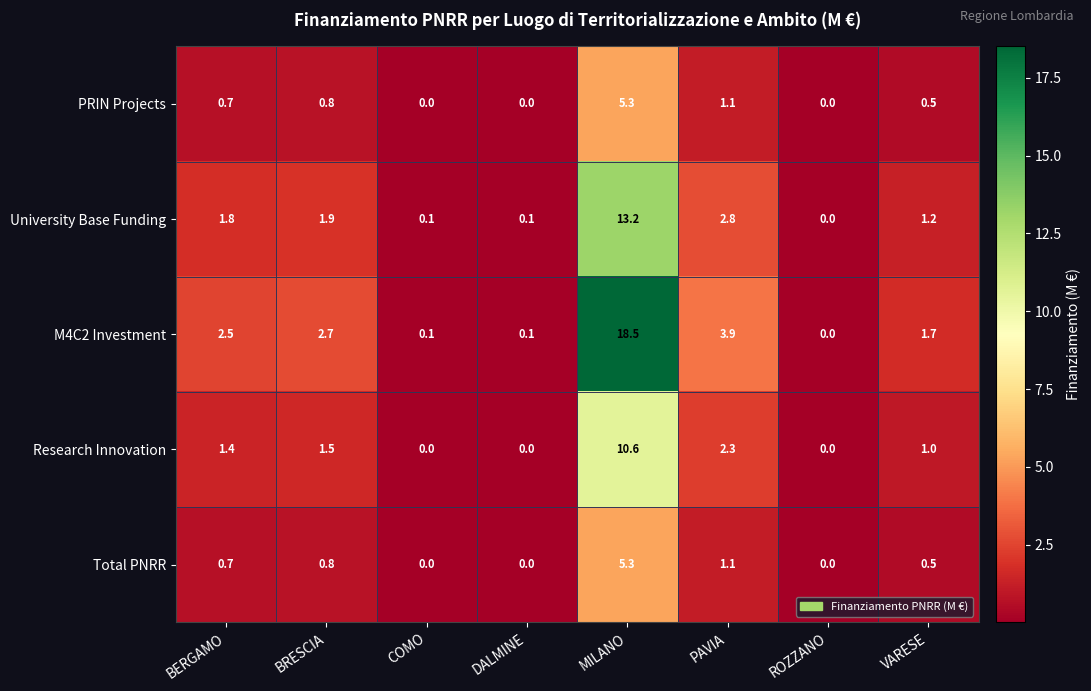

What is the average value of the PRIN Projects series?

1.1